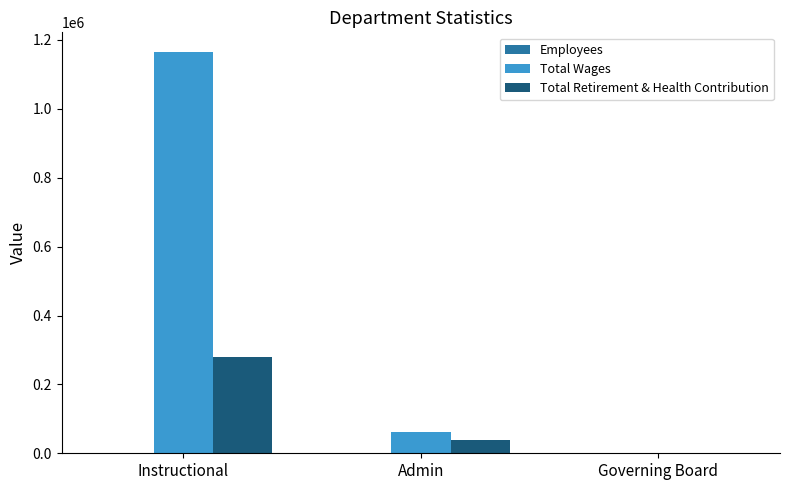

The value of Total Wages at Governing Board is 542488. True or false?

False